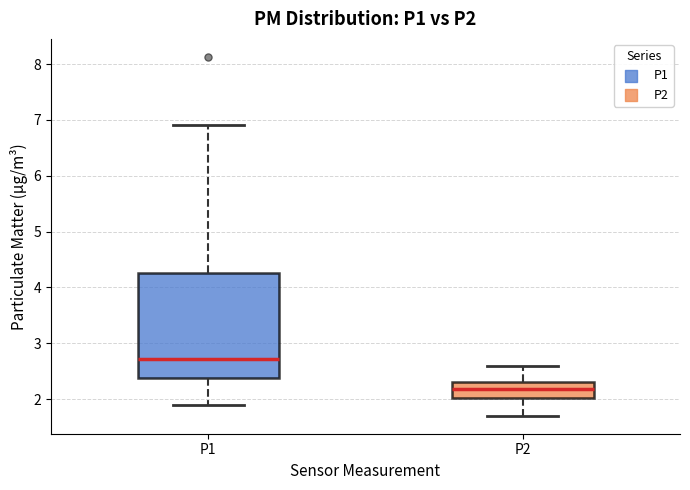

Reading left to right, transcribe this box plot: for each box, give where its median line is, the range the box spans, and where its two whiskers end, as read against the y-axis. The values are not printed on the chart, so give them approximately, as read against the axis.

P1: median 2.7, box 2.4 to 4.3, whiskers 1.9 to 6.9
P2: median 2.2, box 2.0 to 2.3, whiskers 1.7 to 2.6